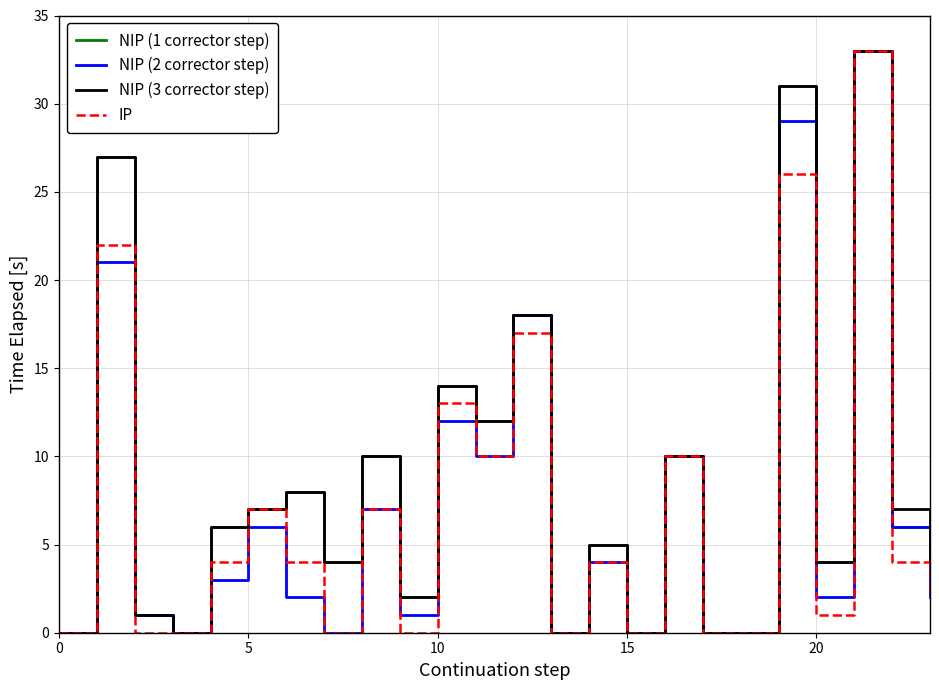

True or false: NIP (3 corrector step) has a value of 0 at 0.

True